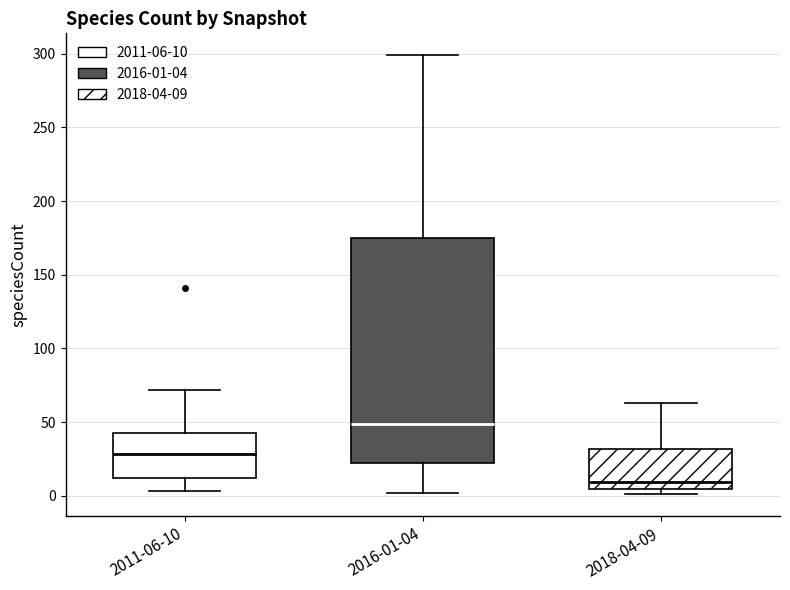

Where is the lower edge of the box for 2011-06-10 on the y-axis? The values are not printed on the chart, so give them approximately, as read against the axis.

10